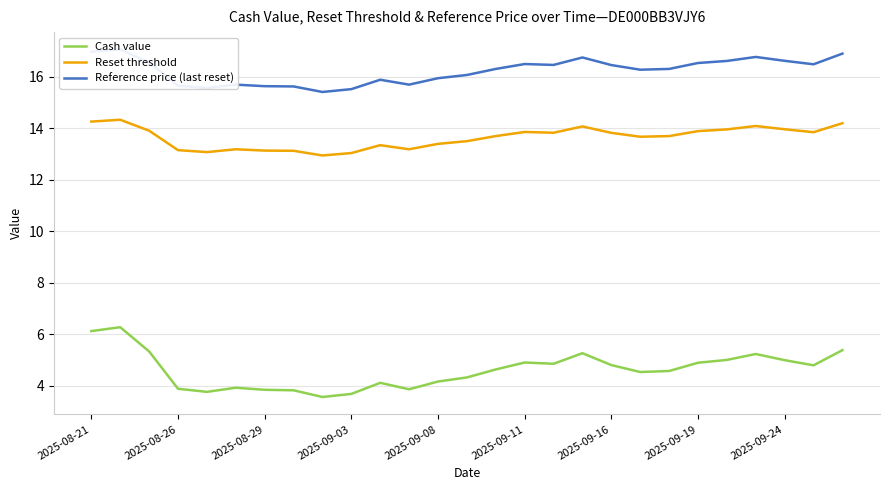

What is the minimum value shown in the chart?

3.6